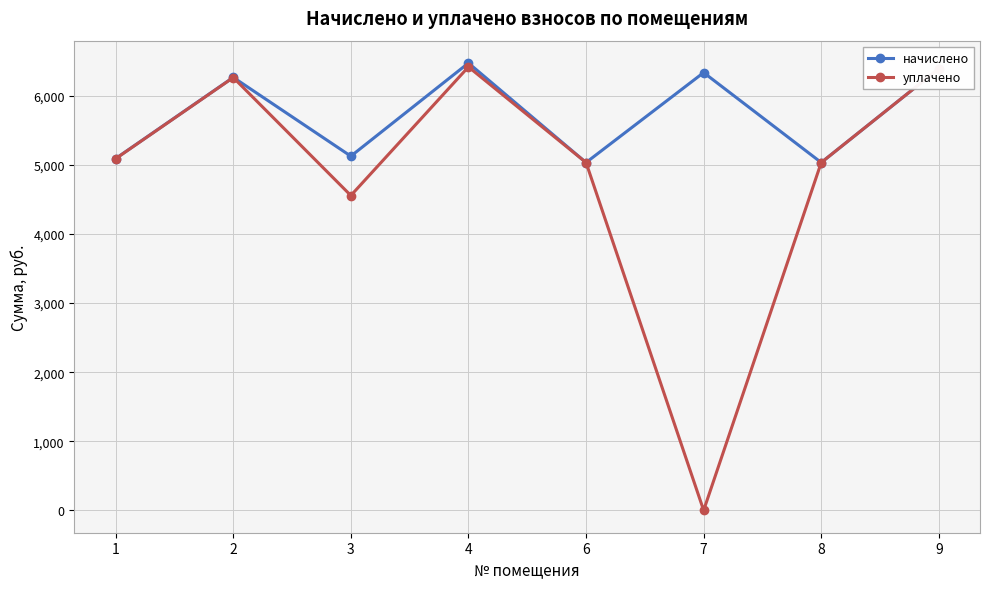

What is the value of the уплачено point at the 3rd from the left?

4556.8